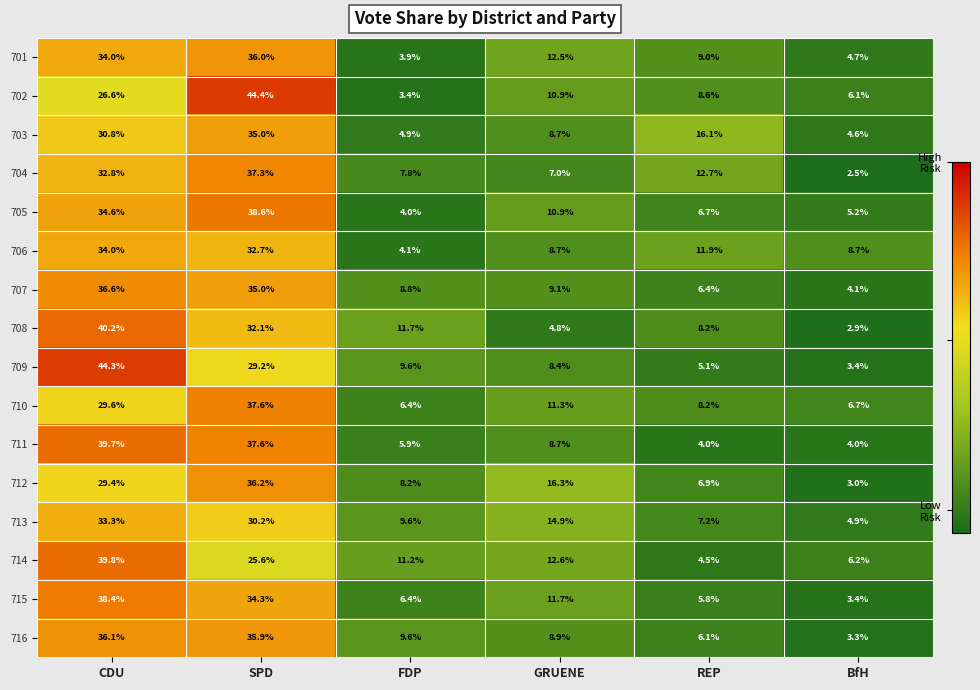

Rank the series by their maximum value, from lowest to highest.

713, 706, 703, 701, 716, 712, 707, 704, 710, 715, 705, 711, 714, 708, 709, 702